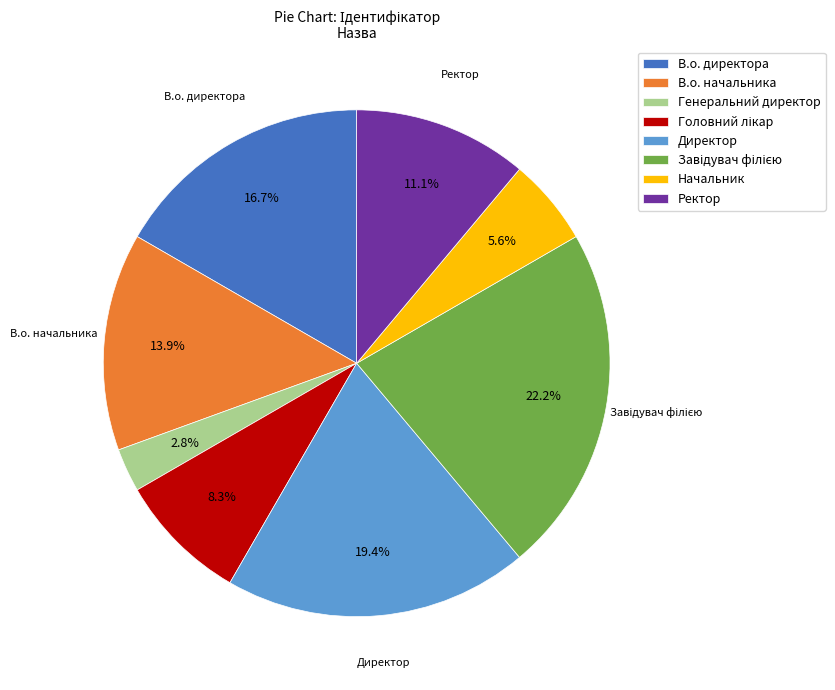

How much of the chart is everything except Начальник?

94.4%